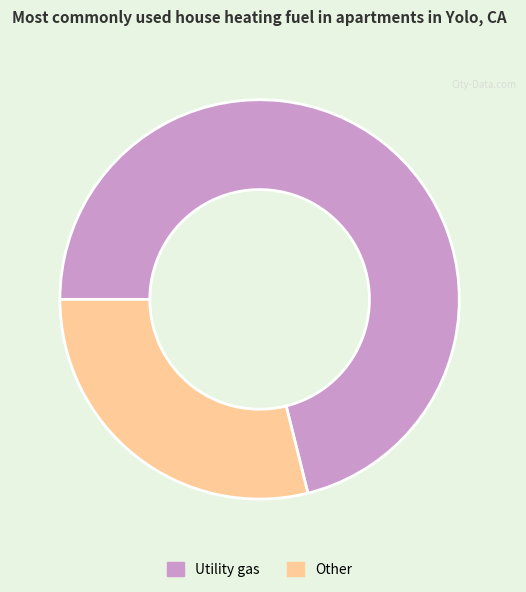

Rank the categories by value from highest to lowest.

Utility gas, Other